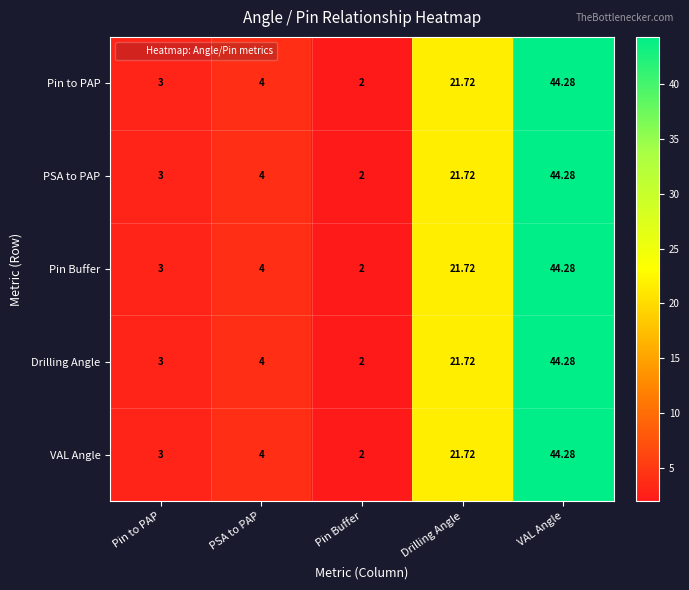

At which label is Drilling Angle closest to 23?

Drilling Angle